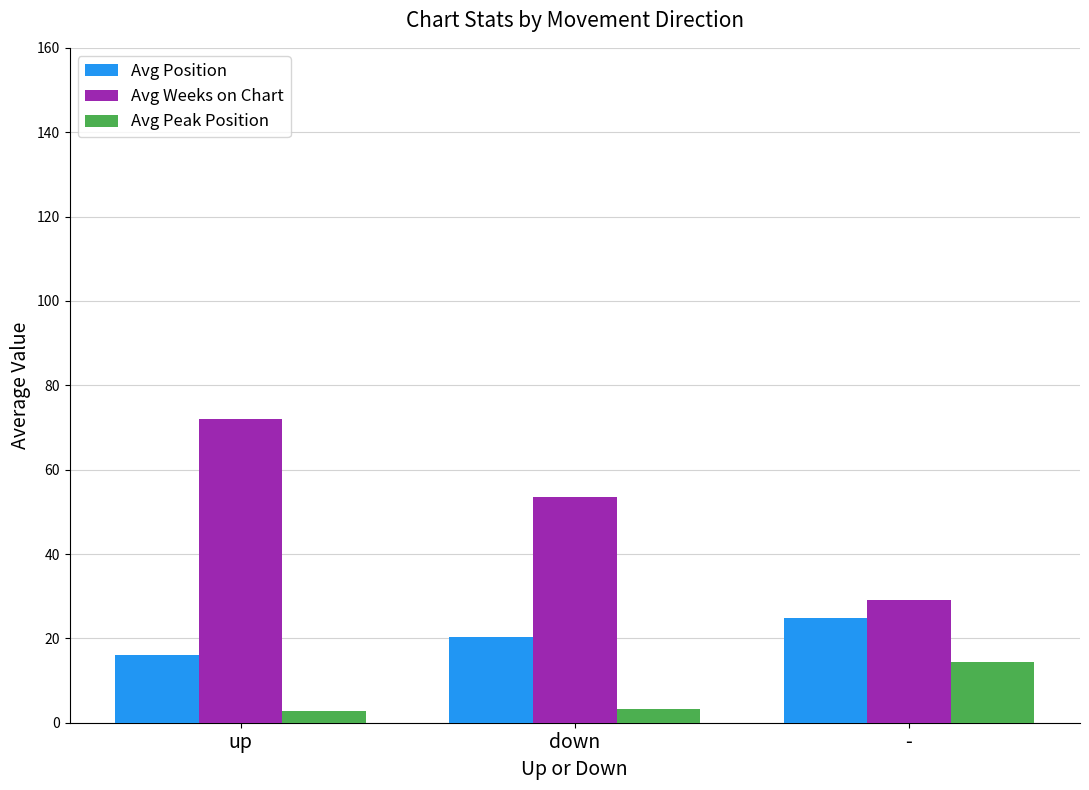

Which category has the highest value across all series?

up